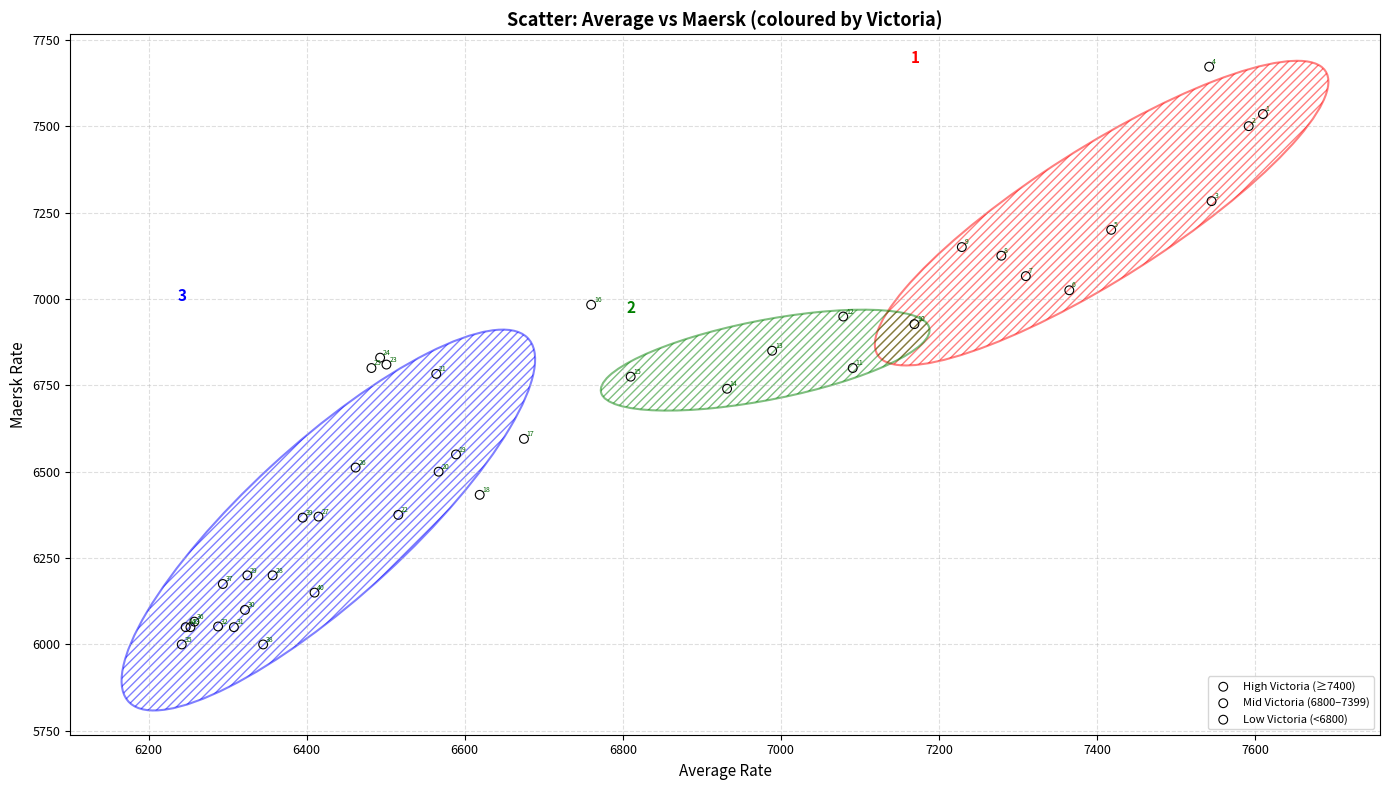

Which series has the largest Y range (max minus min)?

Low Victoria (<6800)